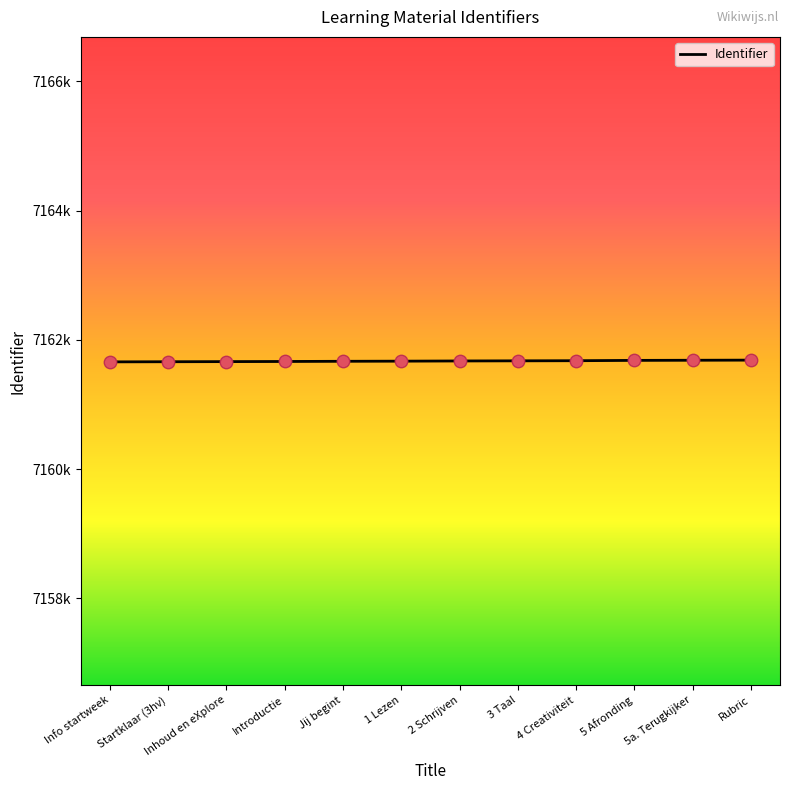

What is the ratio of the value at 3 Taal to the value at Introductie?

1.0